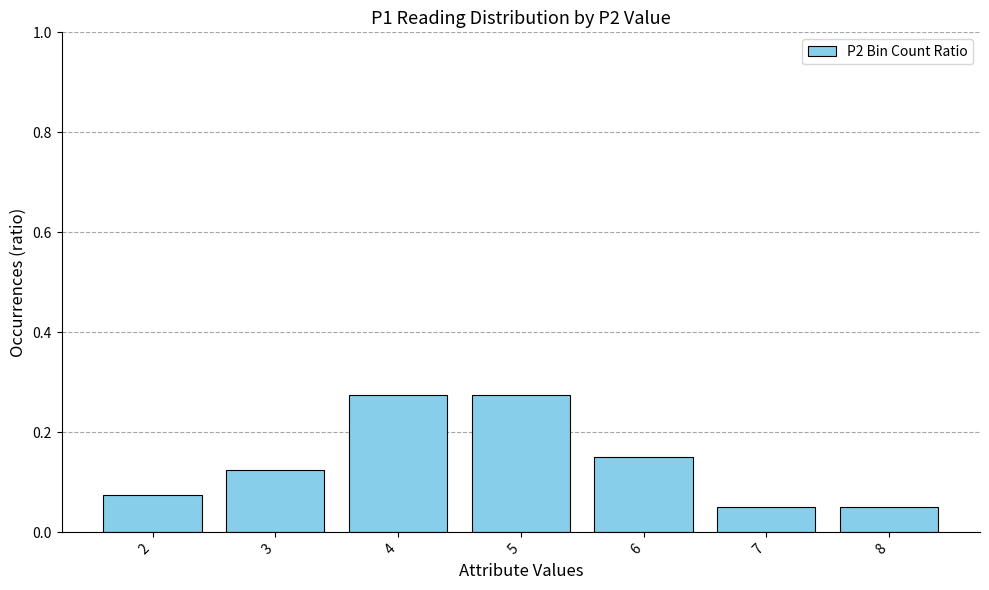

What is the sum of all values?

1.0